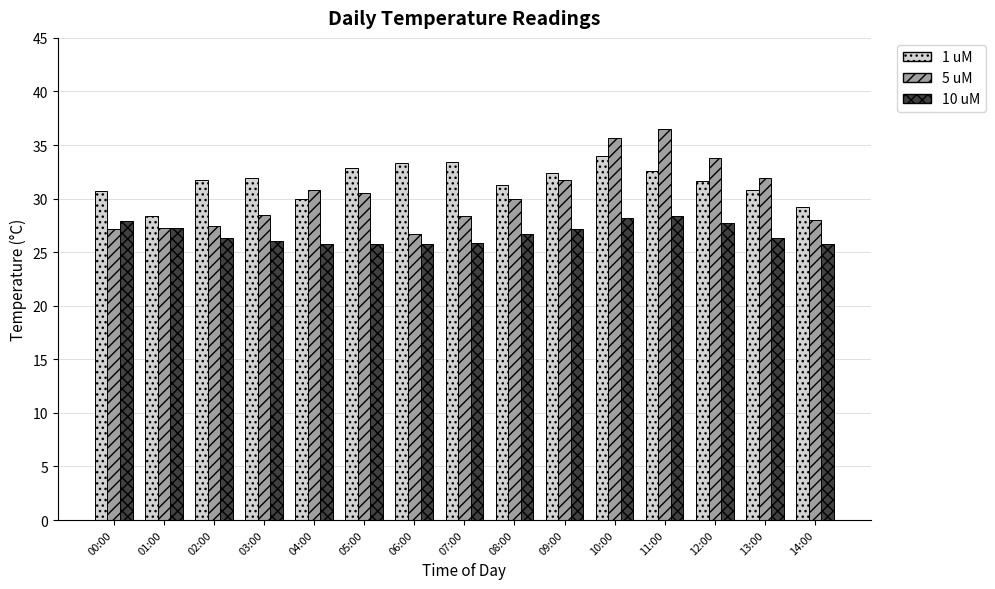

How many groups of bars are there?

15